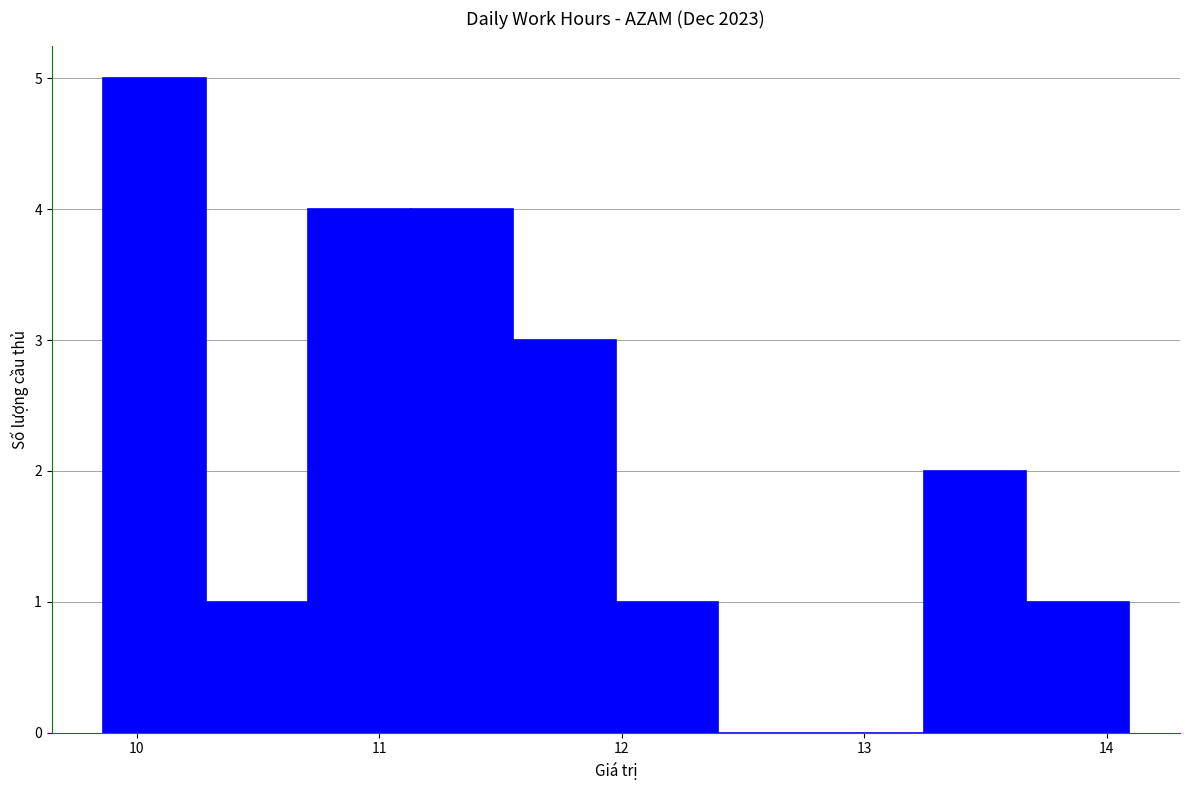

Reading left to right, transcribe this chart: for each bar, give the range it covers on the x-axis and its height. Neither the bar edges nor the heights are printed on the chart, so give them approximately, as read against the axes.

9.9 to 10.3: 5
10.3 to 10.7: 1
10.7 to 11.1: 4
11.1 to 11.6: 4
11.6 to 12.0: 3
12.0 to 12.4: 1
12.4 to 12.8: 0
12.8 to 13.2: 0
13.2 to 13.7: 2
13.7 to 14.1: 1